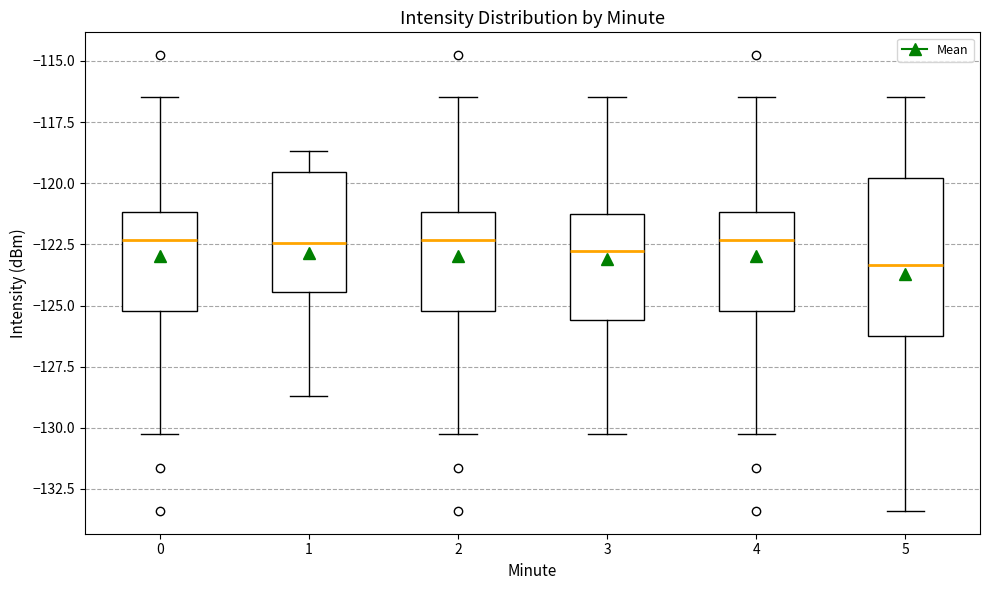

Reading left to right, transcribe this box plot: for each box, give where its median line is, the range the box spans, and where its two whiskers end, as read against the y-axis. The values are not printed on the chart, so give them approximately, as read against the axis.

0: median -122.5, box -125.0 to -121.0, whiskers -130.5 to -116.5
1: median -122.5, box -124.5 to -119.5, whiskers -128.5 to -118.5
2: median -122.5, box -125.0 to -121.0, whiskers -130.5 to -116.5
3: median -123.0, box -125.5 to -121.5, whiskers -130.5 to -116.5
4: median -122.5, box -125.0 to -121.0, whiskers -130.5 to -116.5
5: median -123.5, box -126.5 to -120.0, whiskers -133.5 to -116.5